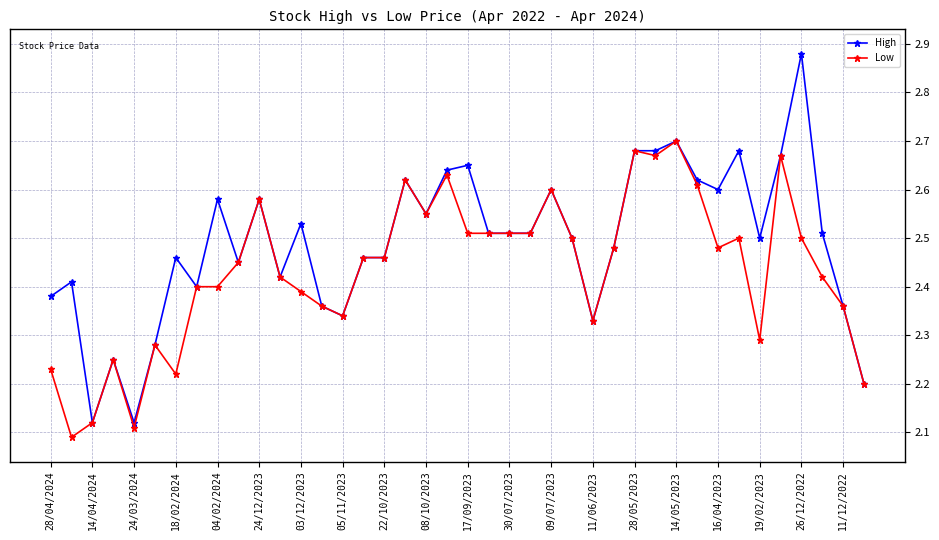

List the series in order of their peak value, highest first.

High, Low